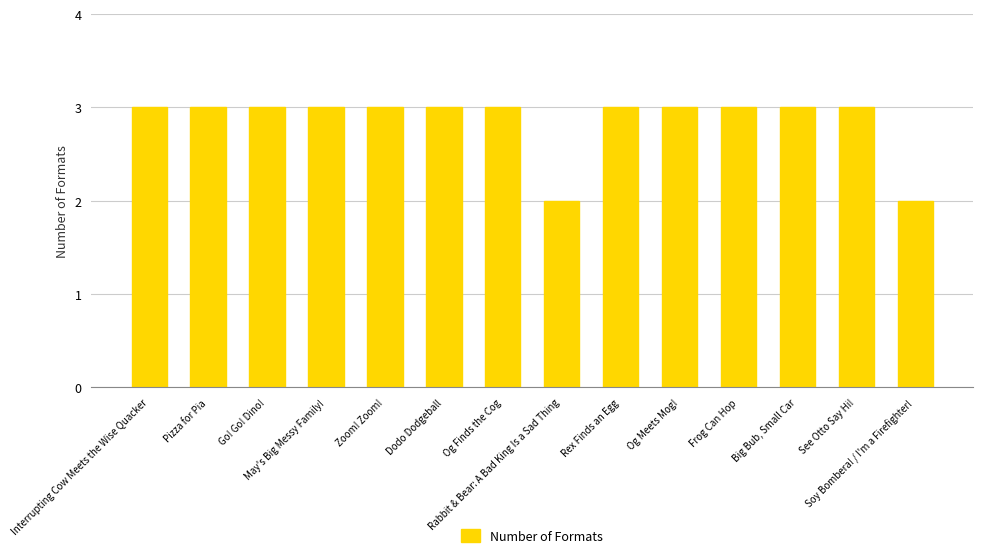

Reading left to right, extract all data points from this chart.

Interrupting Cow Meets the Wise Quacker=3	Pizza for Pia=3	Go! Go! Dino!=3	May's Big Messy Family!=3	Zoom! Zoom!=3	Dodo Dodgeball=3	Og Finds the Cog=3	Rabbit & Bear: A Bad King Is a Sad Thing=2	Rex Finds an Egg=3	Og Meets Mog!=3	Frog Can Hop=3	Big Bub, Small Car=3	See Otto Say Hi!=3	Soy Bombera! / I'm a Firefighter!=2